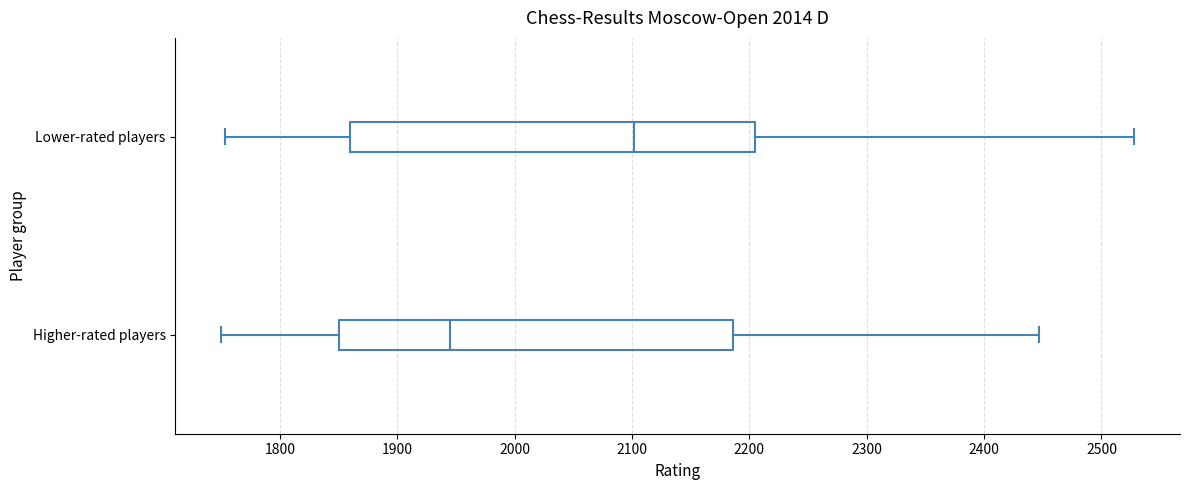

Which box's median line is the furthest to the right?

Lower-rated players